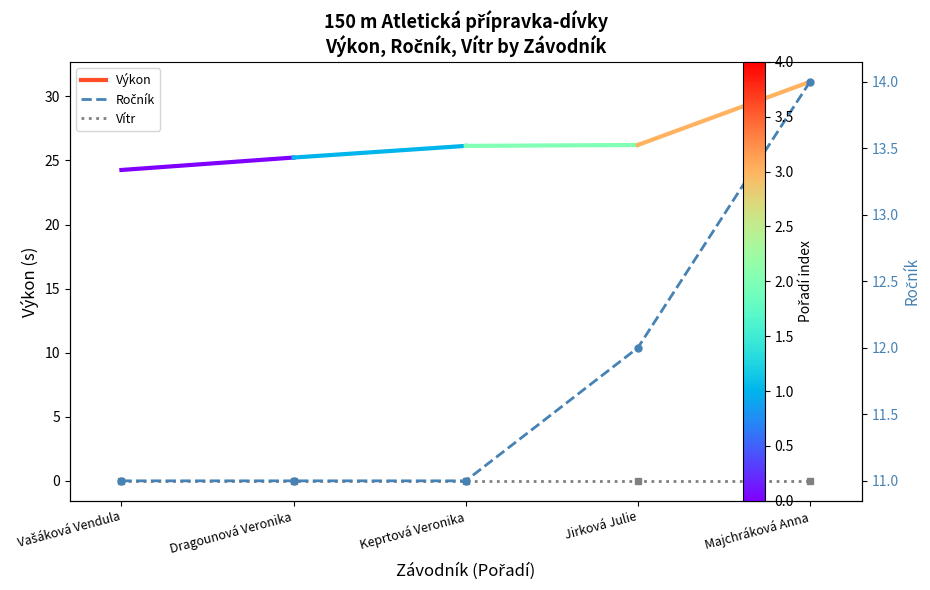

At how many categories does at least one series exceed 5?

5